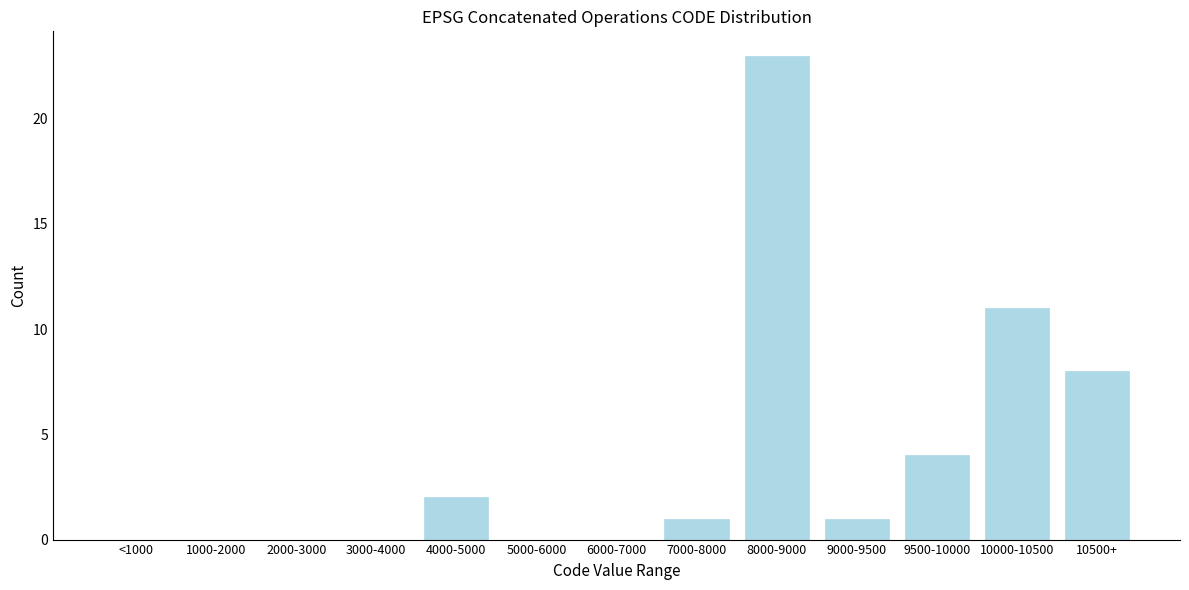

Reading right to left, list all the values displayed in this chart.

10500+=8	10000-10500=11	9500-10000=4	9000-9500=1	8000-9000=23	7000-8000=1	6000-7000=0	5000-6000=0	4000-5000=2	3000-4000=0	2000-3000=0	1000-2000=0	<1000=0